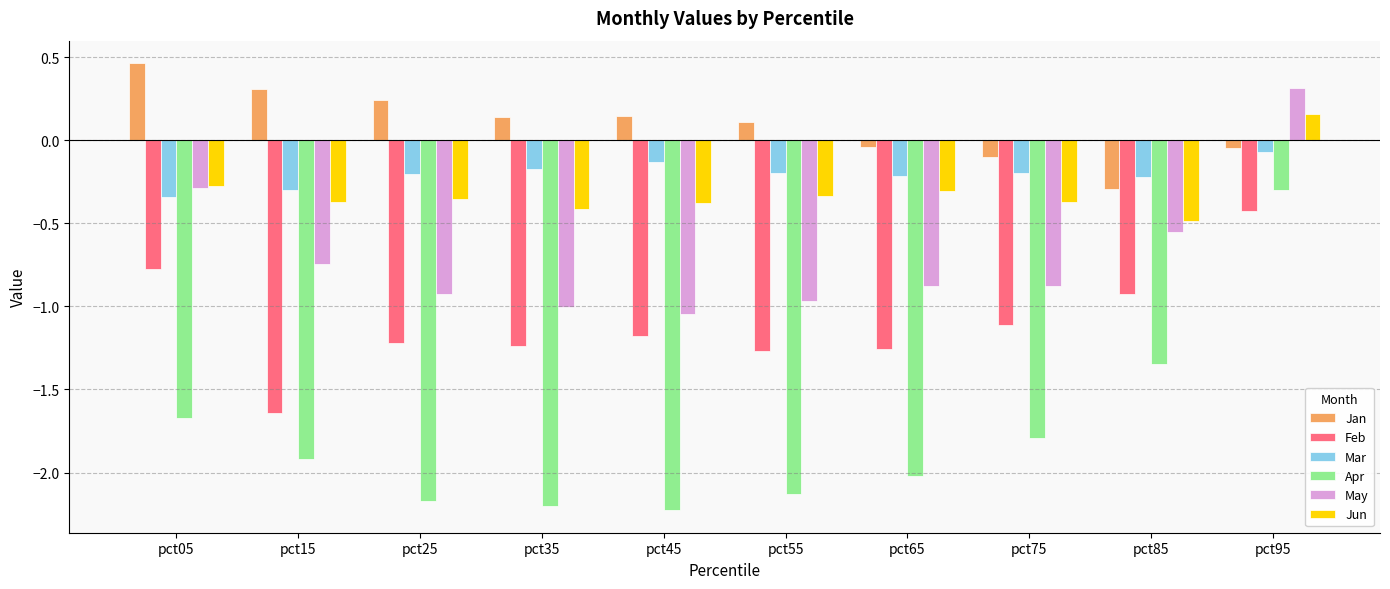

Rank the series by their maximum value, from highest to lowest.

Jan, May, Jun, Mar, Apr, Feb